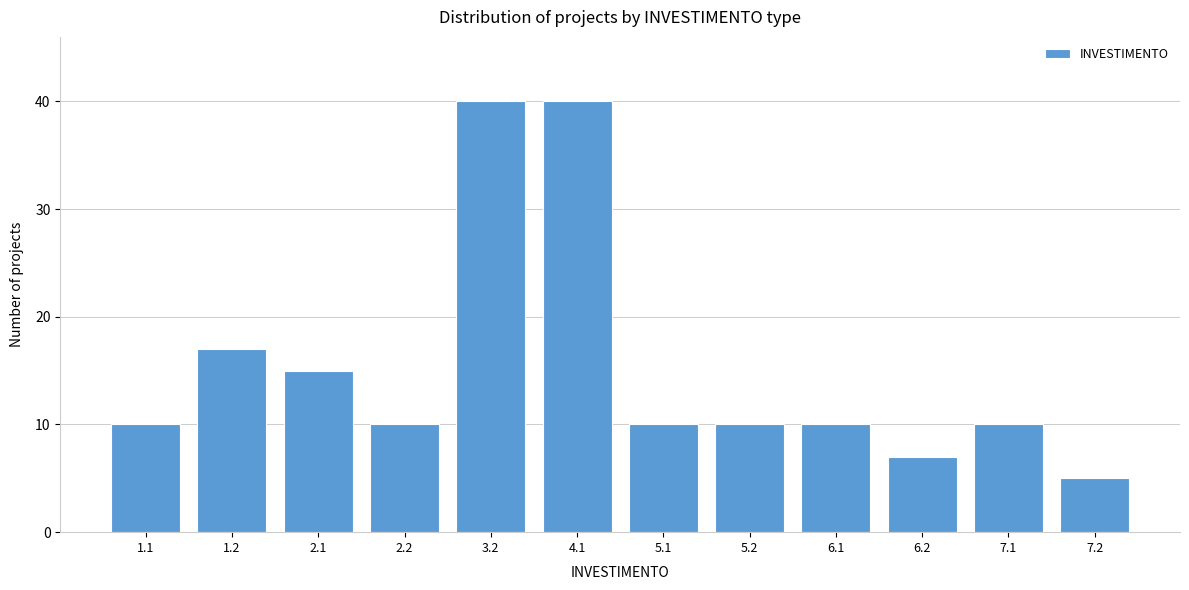

Reading left to right, extract all data points from this chart.

10	17	15	10	40	40	10	10	10	7	10	5